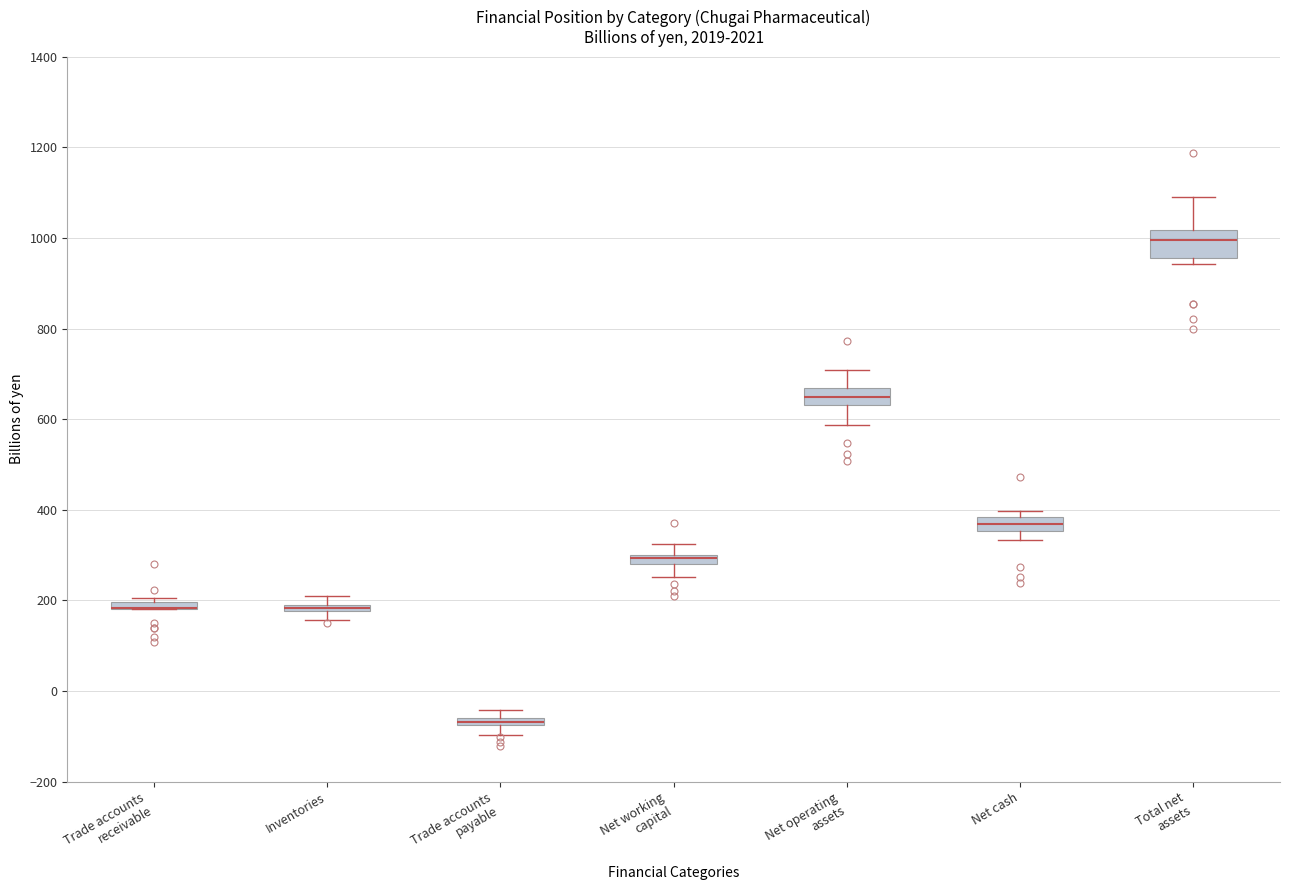

Where is the lower edge of the box for Trade accounts receivable on the y-axis? The values are not printed on the chart, so give them approximately, as read against the axis.

180